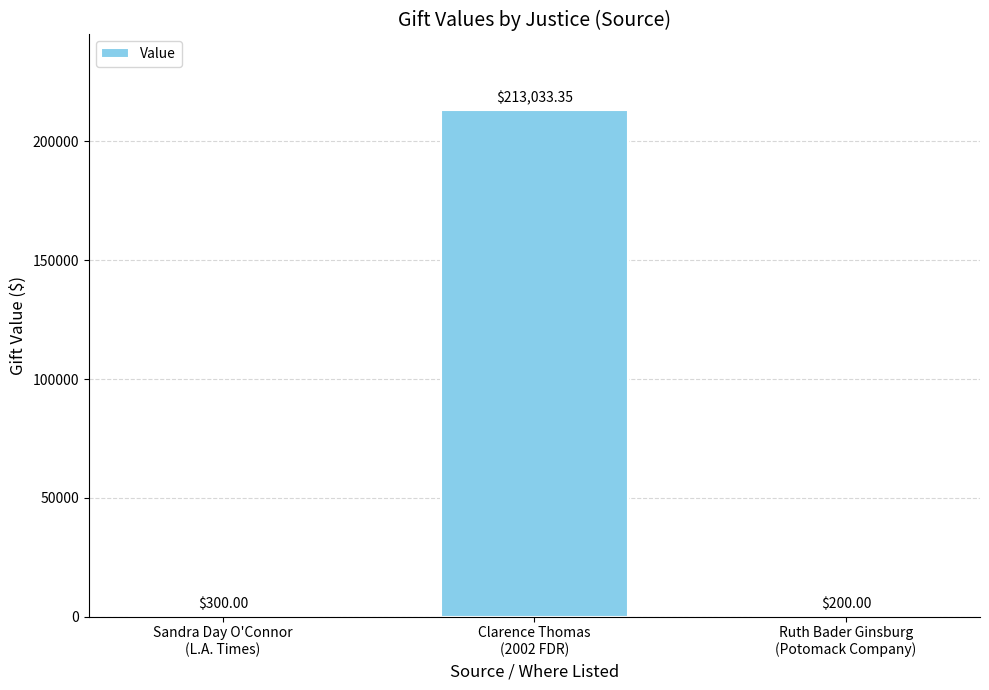

How many categories are shown in the chart?

3